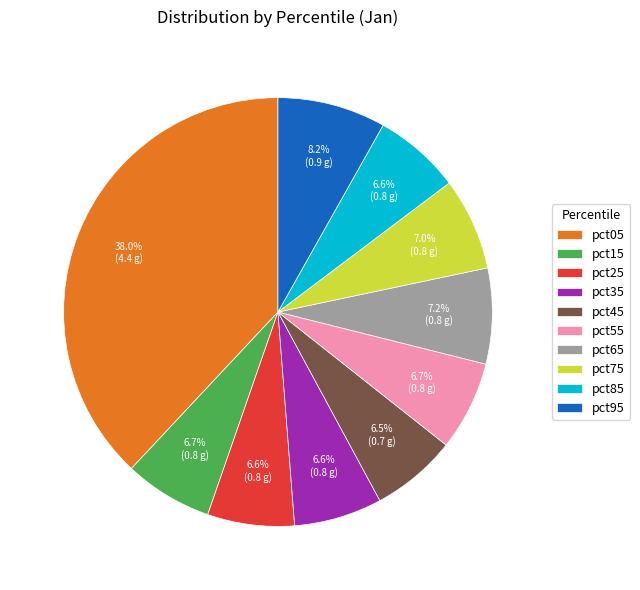

What is the largest slice in the pie chart?

pct05